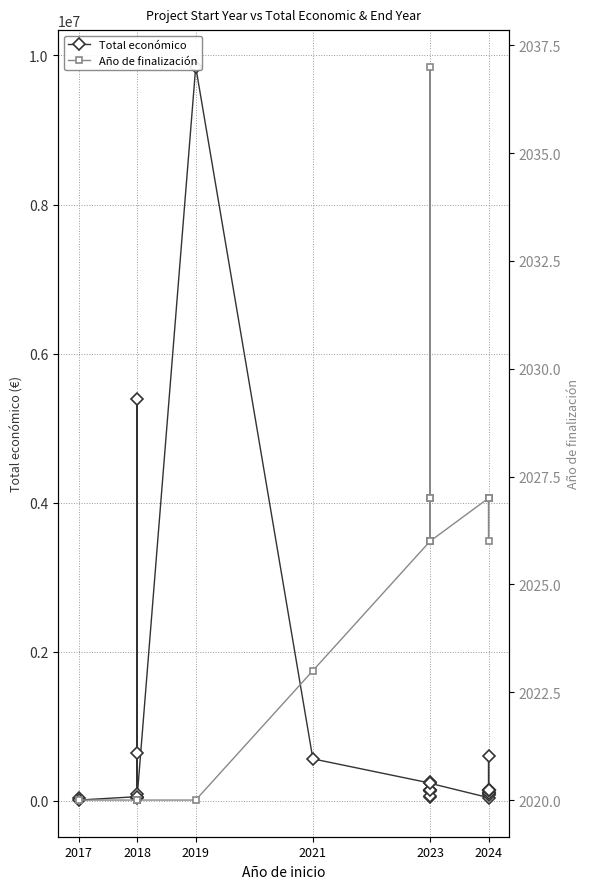

Reading right to left, extract all data points from this chart.

Total económico: 150000	150000	150000	110168	150000	150000	150000	120000	149400	150000	80498	599262	150000	107555	98920	44191	237042	150000	70000	150000	59106	150000	250000	150000	134112	240000	564758	9847932	50929	98068	46300	644817	5390598	57500	12000	42072
Año de finalización: 2027	2027	2027	2027	2027	2027	2027	2027	2027	2027	2027	2026	2027	2027	2027	2027	2026	2027	2026	2026	2037	2026	2026	2027	2026	2026	2023	2020	2020	2020	2020	2020	2020	2020	2020	2020